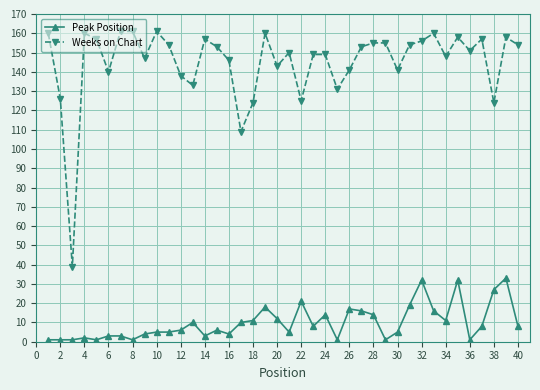

List the series in order of their overall mean, lowest first.

Peak Position, Weeks on Chart